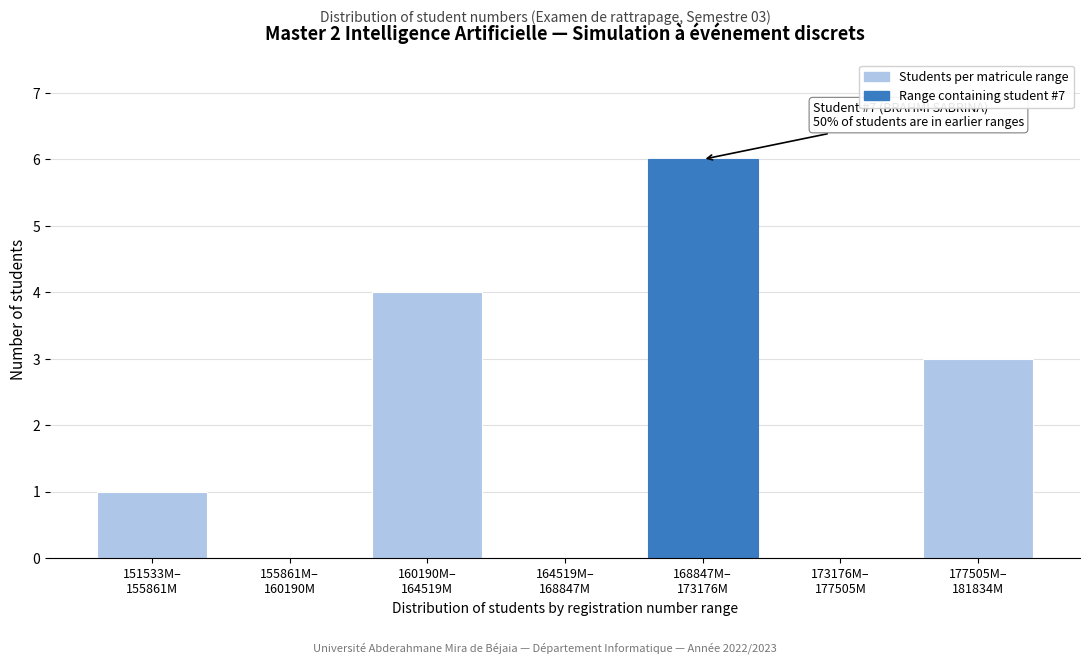

What is the sum of all values?

14